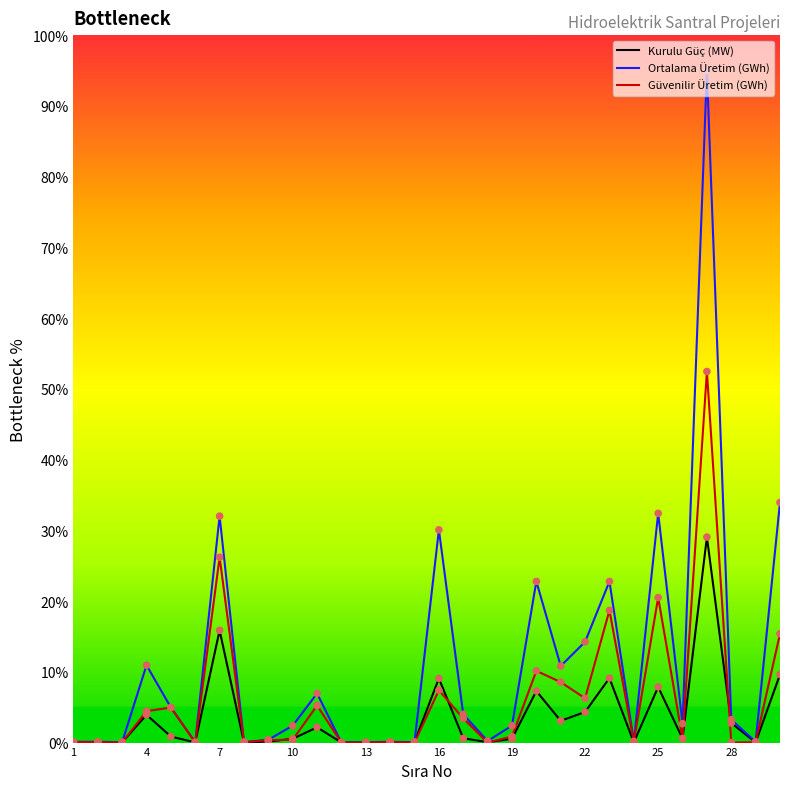

Which series has the largest total across all categories?

Ortalama Üretim (GWh)